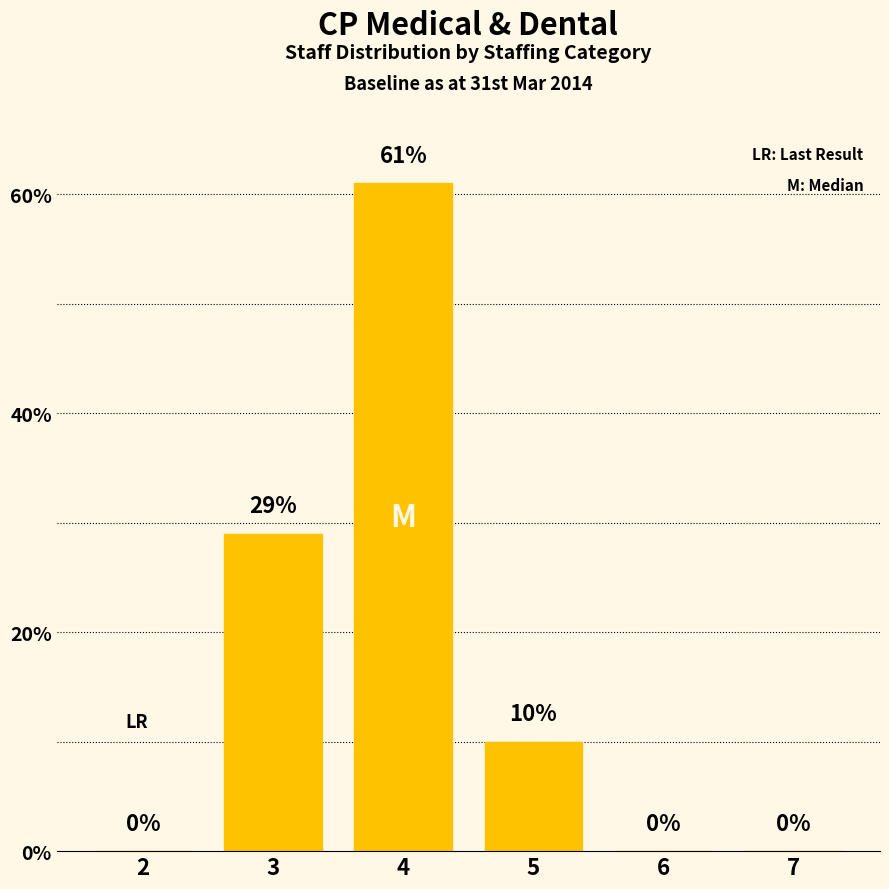

What is the maximum value shown in the chart?

61